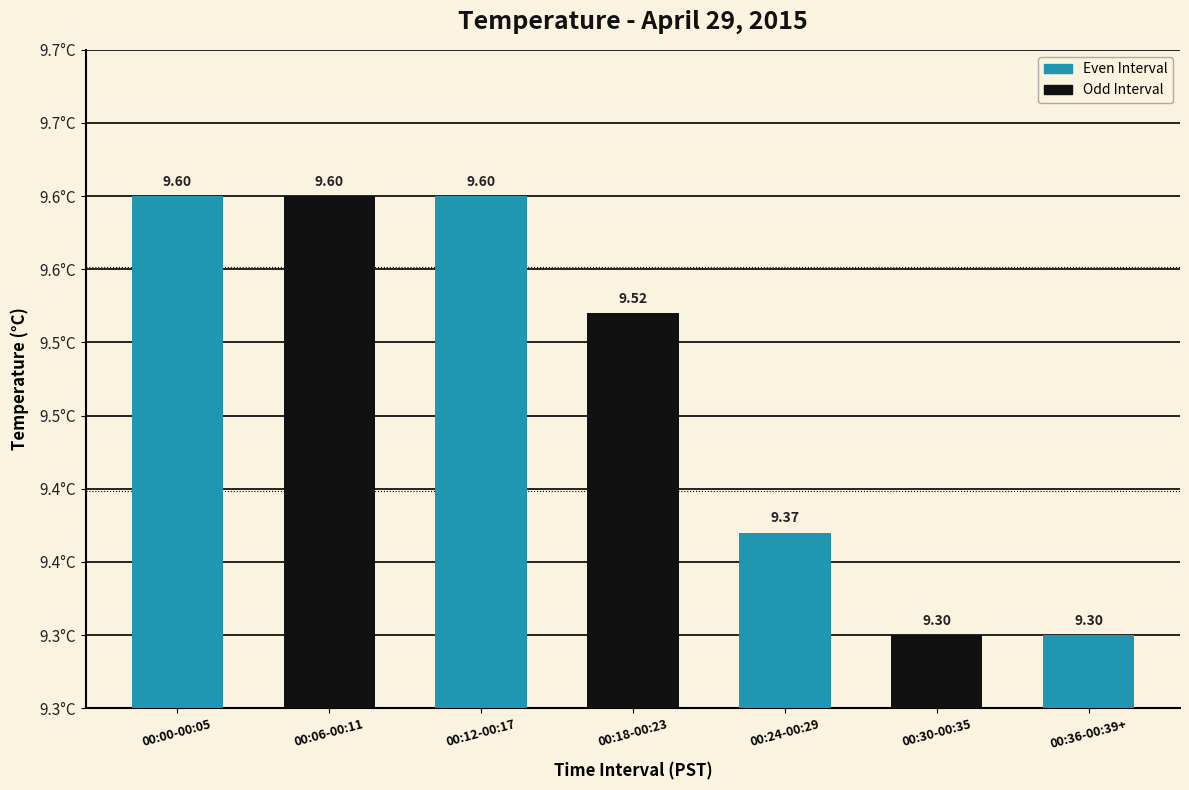

What is the label of the 6th bar from the left?

00:30-00:35